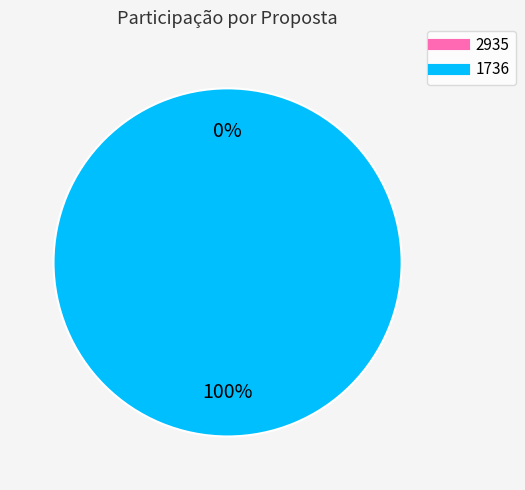

Rank the categories by value from highest to lowest.

1736, 2935